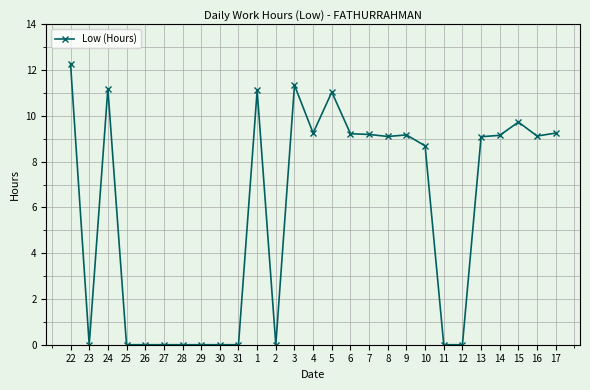

Between 13 and 23, which is larger?

13